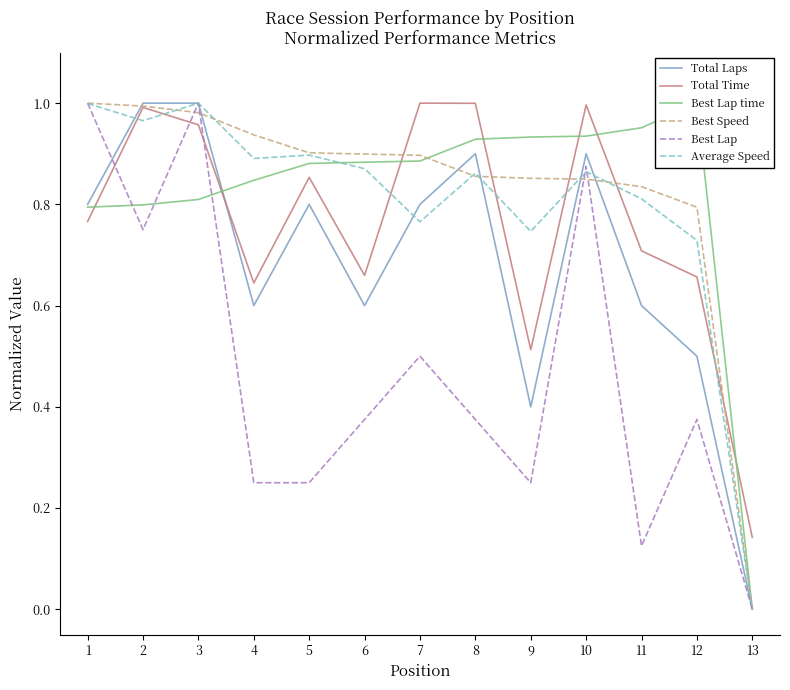

At 9, list the series in order from largest to smallest.

Best Lap time, Best Speed, Average Speed, Total Time, Total Laps, Best Lap